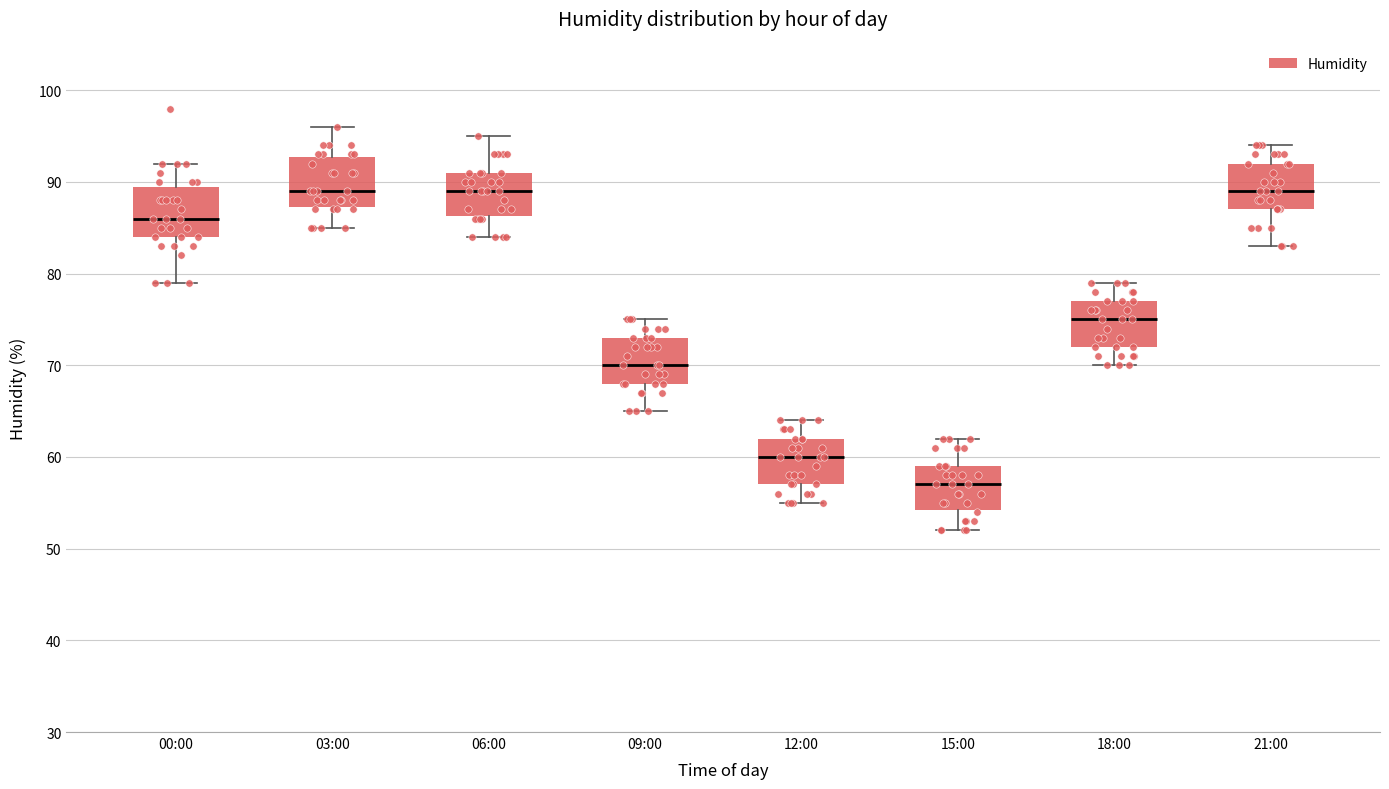

Where does the upper whisker of the box for 15:00 end on the y-axis? The values are not printed on the chart, so give them approximately, as read against the axis.

62